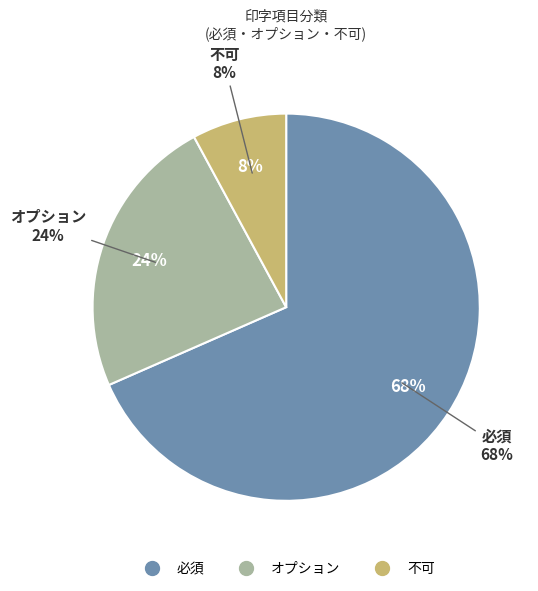

Do 不可 and オプション together represent more than half of the pie?

No